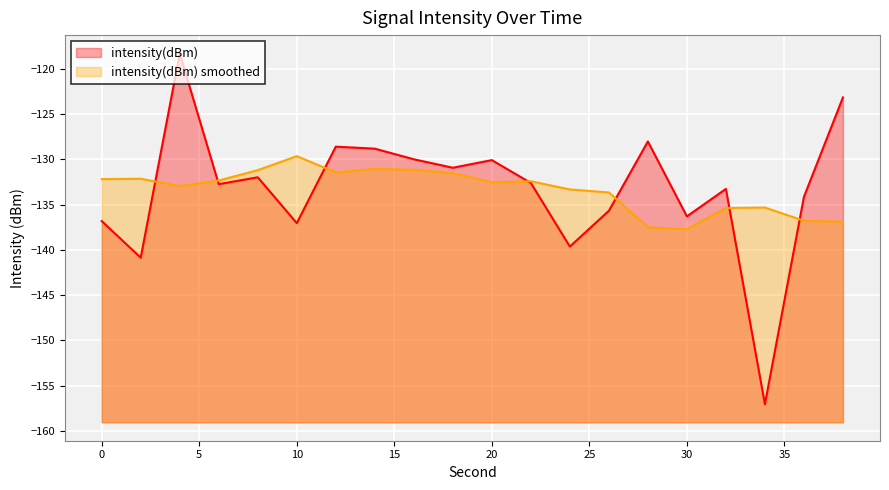

What is the sum of all values?

-2666.0